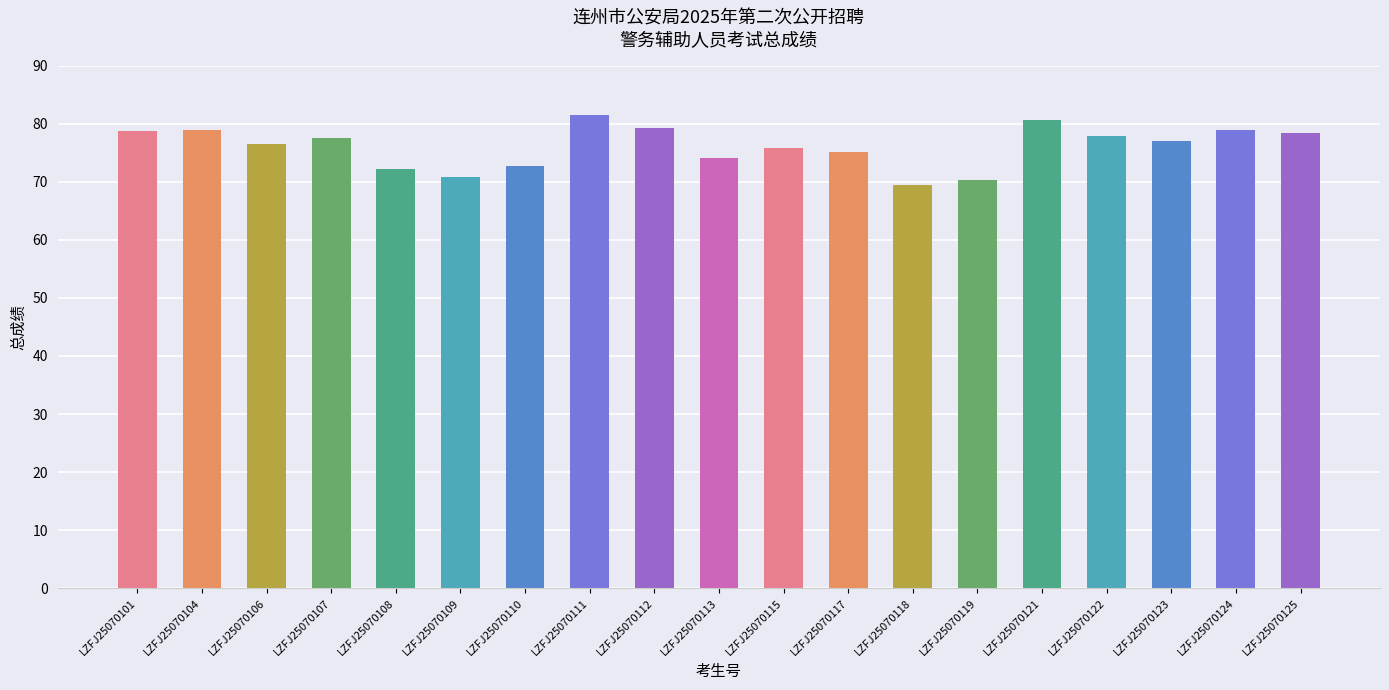

What is the value of the 17th bar from the left?

77.0